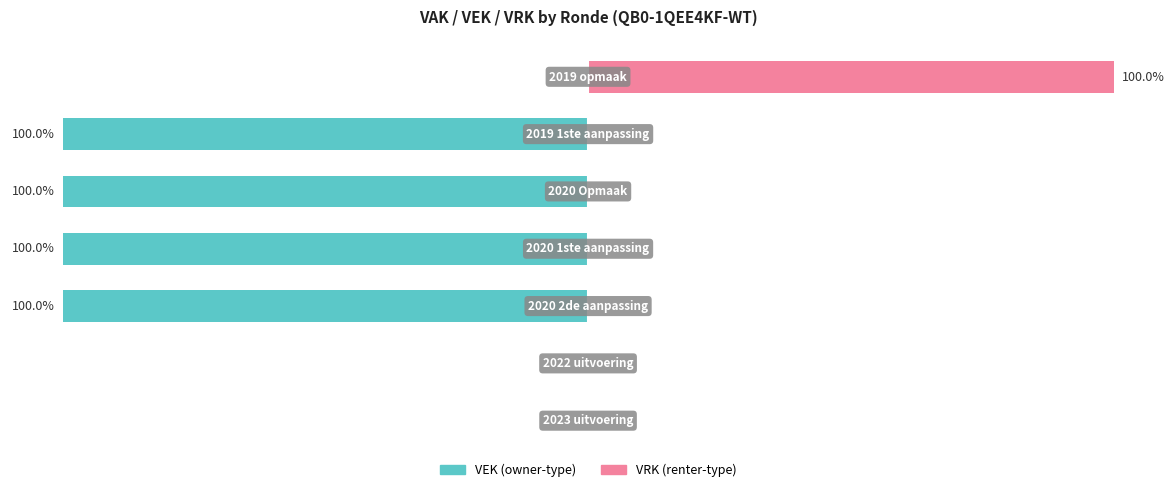

What is the sum of the VEK values at 0 and 4?

-100